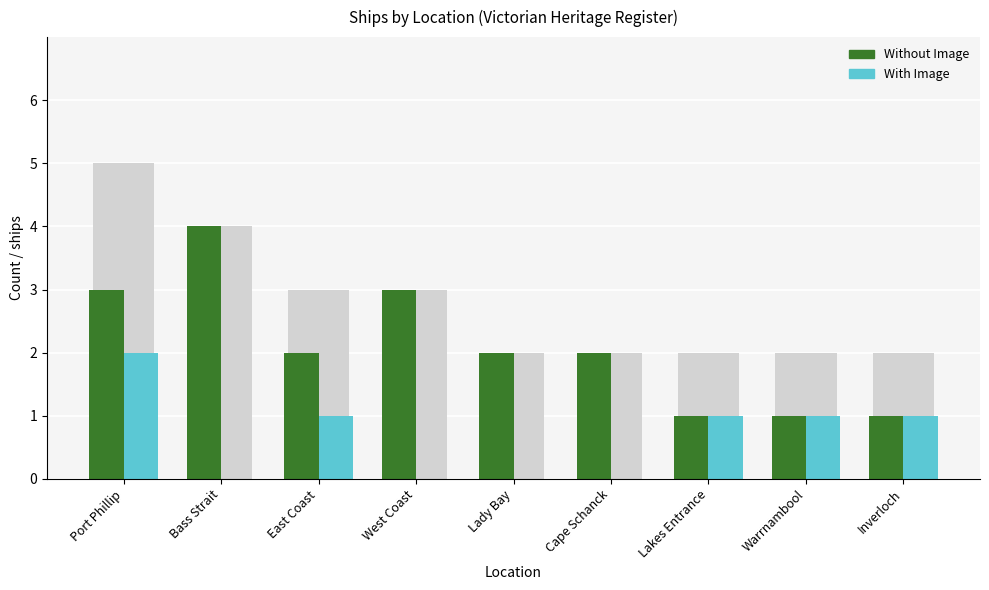

At which label does With Image reach its peak?

Port Phillip